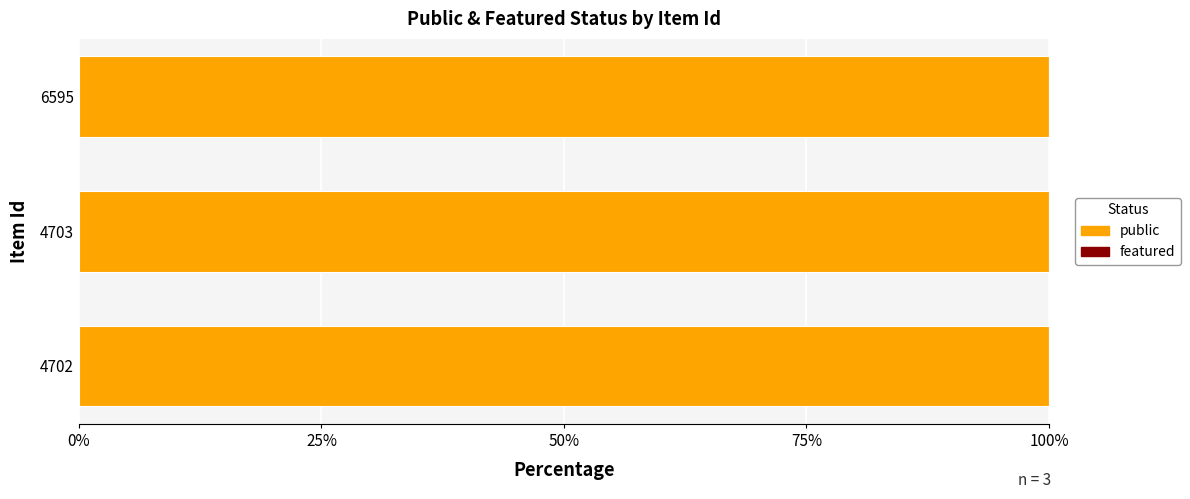

The value of public at 4703 is 1. True or false?

True